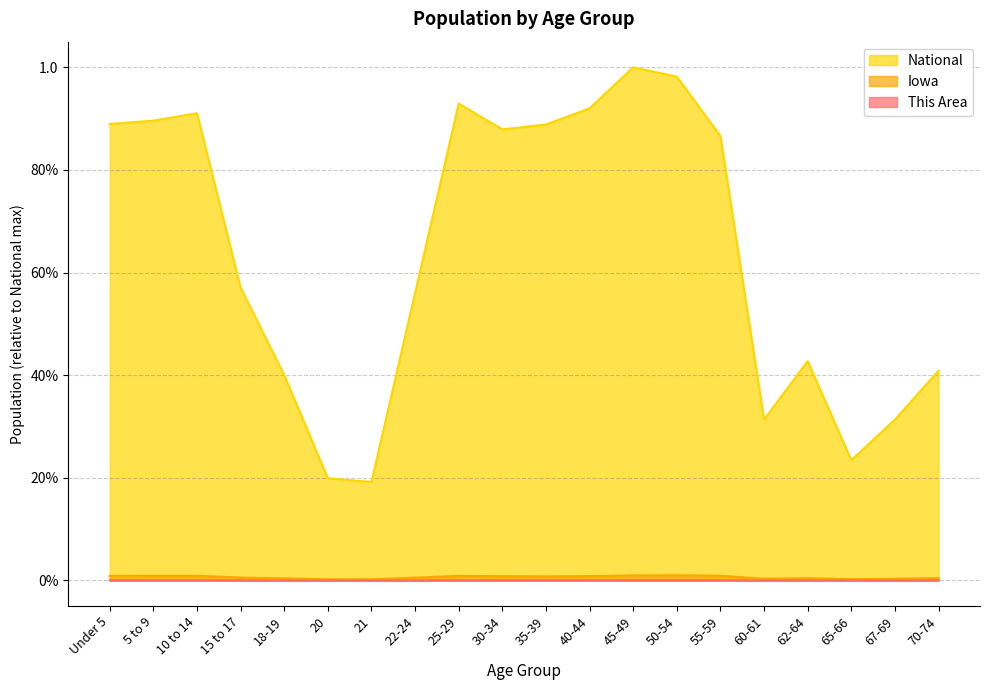

How many lines are shown in the chart?

3